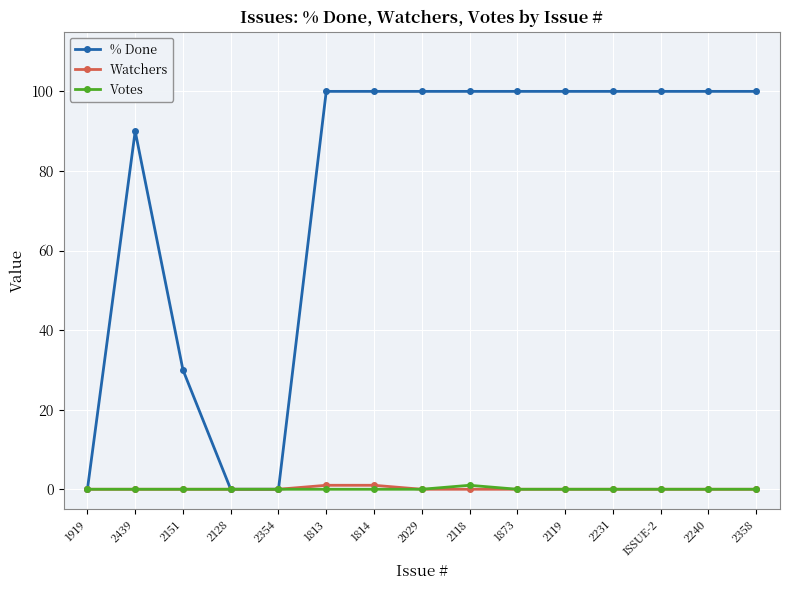

What is the maximum value shown in the chart?

100